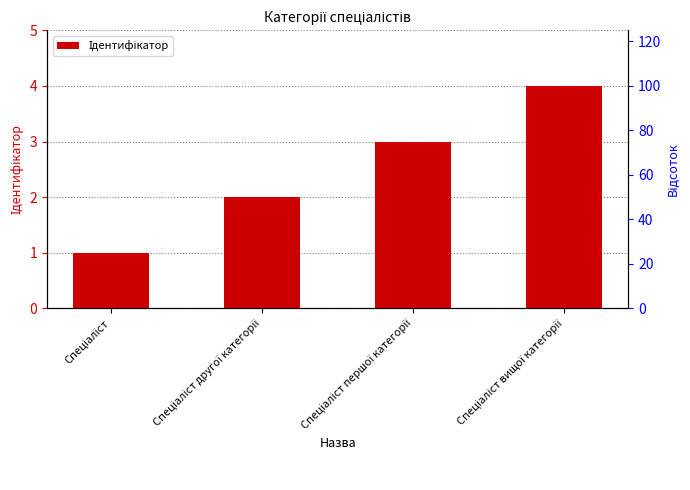

What is the ratio of the value at Спеціаліст першої категорії to the value at Спеціаліст вищої категорії?

0.8